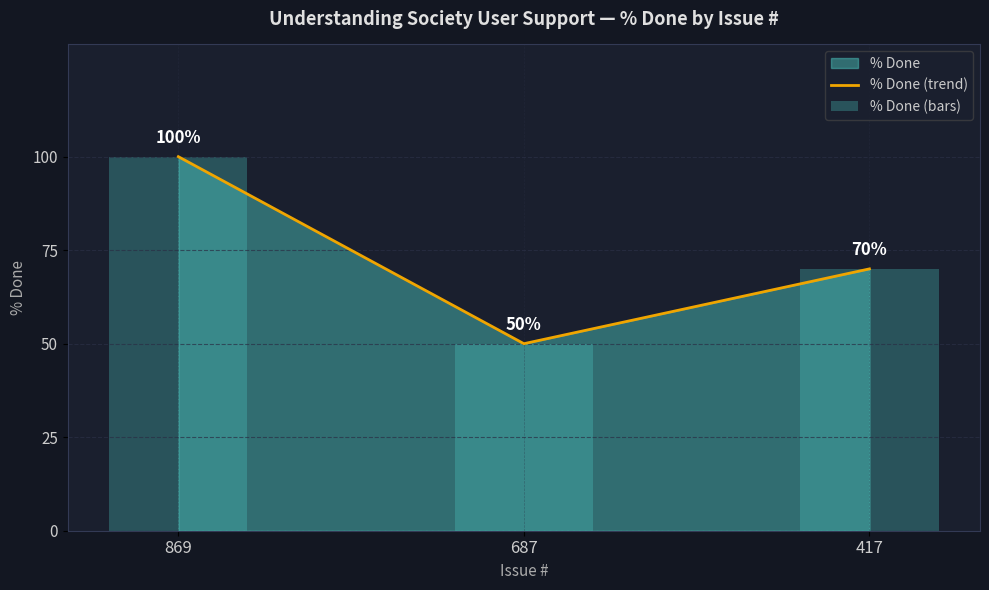

What is the maximum value for % Done (trend)?

100